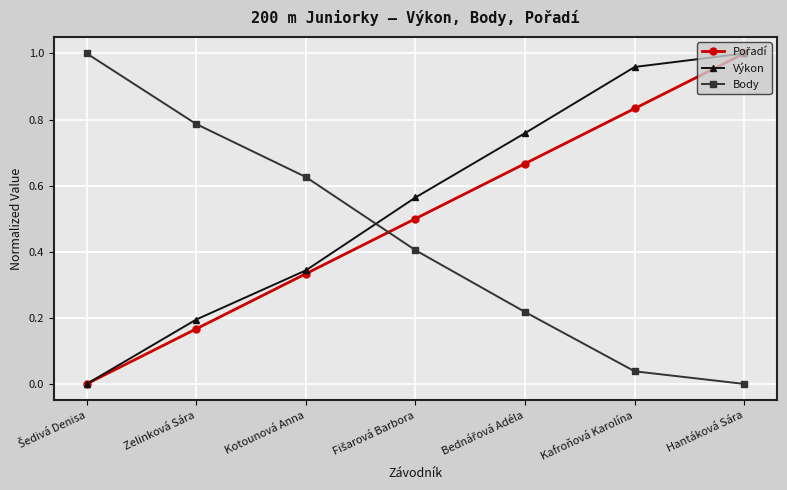

How many series are shown in this chart?

3